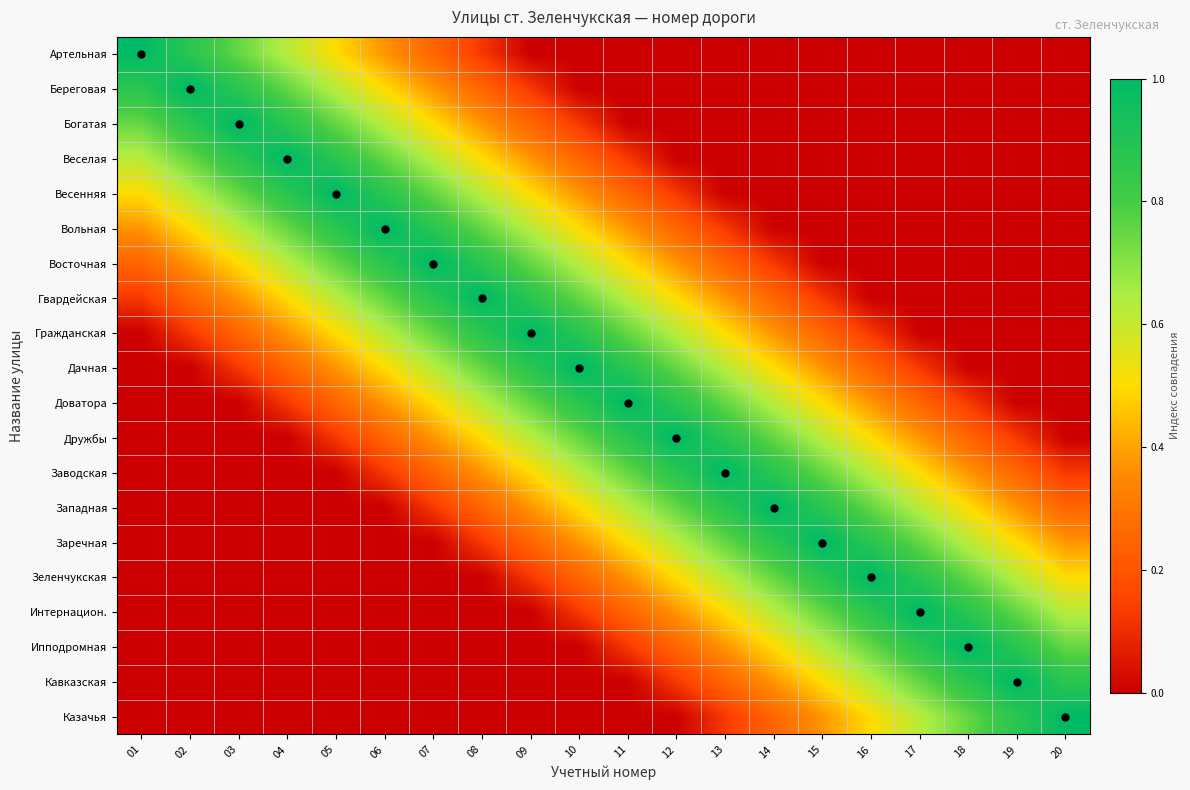

Reading left to right, what are all the values shown in this chart?

Артельная: 01=1.0	02=0.9	03=0.8	04=0.6	05=0.5	06=0.4	07=0.2	08=0.1	09=0.0	10=0.0	11=0.0	12=0.0	13=0.0	14=0.0	15=0.0	16=0.0	17=0.0	18=0.0	19=0.0	20=0.0
Береговая: 01=0.9	02=1.0	03=0.9	04=0.8	05=0.6	06=0.5	07=0.4	08=0.2	09=0.1	10=0.0	11=0.0	12=0.0	13=0.0	14=0.0	15=0.0	16=0.0	17=0.0	18=0.0	19=0.0	20=0.0
Богатая: 01=0.8	02=0.9	03=1.0	04=0.9	05=0.8	06=0.6	07=0.5	08=0.4	09=0.2	10=0.1	11=0.0	12=0.0	13=0.0	14=0.0	15=0.0	16=0.0	17=0.0	18=0.0	19=0.0	20=0.0
Веселая: 01=0.6	02=0.8	03=0.9	04=1.0	05=0.9	06=0.8	07=0.6	08=0.5	09=0.4	10=0.2	11=0.1	12=0.0	13=0.0	14=0.0	15=0.0	16=0.0	17=0.0	18=0.0	19=0.0	20=0.0
Весенняя: 01=0.5	02=0.6	03=0.8	04=0.9	05=1.0	06=0.9	07=0.8	08=0.6	09=0.5	10=0.4	11=0.2	12=0.1	13=0.0	14=0.0	15=0.0	16=0.0	17=0.0	18=0.0	19=0.0	20=0.0
Вольная: 01=0.4	02=0.5	03=0.6	04=0.8	05=0.9	06=1.0	07=0.9	08=0.8	09=0.6	10=0.5	11=0.4	12=0.2	13=0.1	14=0.0	15=0.0	16=0.0	17=0.0	18=0.0	19=0.0	20=0.0
Восточная: 01=0.2	02=0.4	03=0.5	04=0.6	05=0.8	06=0.9	07=1.0	08=0.9	09=0.8	10=0.6	11=0.5	12=0.4	13=0.2	14=0.1	15=0.0	16=0.0	17=0.0	18=0.0	19=0.0	20=0.0
Гвардейская: 01=0.1	02=0.2	03=0.4	04=0.5	05=0.6	06=0.8	07=0.9	08=1.0	09=0.9	10=0.8	11=0.6	12=0.5	13=0.4	14=0.2	15=0.1	16=0.0	17=0.0	18=0.0	19=0.0	20=0.0
Гражданская: 01=0.0	02=0.1	03=0.2	04=0.4	05=0.5	06=0.6	07=0.8	08=0.9	09=1.0	10=0.9	11=0.8	12=0.6	13=0.5	14=0.4	15=0.2	16=0.1	17=0.0	18=0.0	19=0.0	20=0.0
Дачная: 01=0.0	02=0.0	03=0.1	04=0.2	05=0.4	06=0.5	07=0.6	08=0.8	09=0.9	10=1.0	11=0.9	12=0.8	13=0.6	14=0.5	15=0.4	16=0.2	17=0.1	18=0.0	19=0.0	20=0.0
Доватора: 01=0.0	02=0.0	03=0.0	04=0.1	05=0.2	06=0.4	07=0.5	08=0.6	09=0.8	10=0.9	11=1.0	12=0.9	13=0.8	14=0.6	15=0.5	16=0.4	17=0.2	18=0.1	19=0.0	20=0.0
Дружбы: 01=0.0	02=0.0	03=0.0	04=0.0	05=0.1	06=0.2	07=0.4	08=0.5	09=0.6	10=0.8	11=0.9	12=1.0	13=0.9	14=0.8	15=0.6	16=0.5	17=0.4	18=0.2	19=0.1	20=0.0
Заводская: 01=0.0	02=0.0	03=0.0	04=0.0	05=0.0	06=0.1	07=0.2	08=0.4	09=0.5	10=0.6	11=0.8	12=0.9	13=1.0	14=0.9	15=0.8	16=0.6	17=0.5	18=0.4	19=0.2	20=0.1
Западная: 01=0.0	02=0.0	03=0.0	04=0.0	05=0.0	06=0.0	07=0.1	08=0.2	09=0.4	10=0.5	11=0.6	12=0.8	13=0.9	14=1.0	15=0.9	16=0.8	17=0.6	18=0.5	19=0.4	20=0.2
Заречная: 01=0.0	02=0.0	03=0.0	04=0.0	05=0.0	06=0.0	07=0.0	08=0.1	09=0.2	10=0.4	11=0.5	12=0.6	13=0.8	14=0.9	15=1.0	16=0.9	17=0.8	18=0.6	19=0.5	20=0.4
Зеленчукская: 01=0.0	02=0.0	03=0.0	04=0.0	05=0.0	06=0.0	07=0.0	08=0.0	09=0.1	10=0.2	11=0.4	12=0.5	13=0.6	14=0.8	15=0.9	16=1.0	17=0.9	18=0.8	19=0.6	20=0.5
Интернацион.: 01=0.0	02=0.0	03=0.0	04=0.0	05=0.0	06=0.0	07=0.0	08=0.0	09=0.0	10=0.1	11=0.2	12=0.4	13=0.5	14=0.6	15=0.8	16=0.9	17=1.0	18=0.9	19=0.8	20=0.6
Ипподромная: 01=0.0	02=0.0	03=0.0	04=0.0	05=0.0	06=0.0	07=0.0	08=0.0	09=0.0	10=0.0	11=0.1	12=0.2	13=0.4	14=0.5	15=0.6	16=0.8	17=0.9	18=1.0	19=0.9	20=0.8
Кавказская: 01=0.0	02=0.0	03=0.0	04=0.0	05=0.0	06=0.0	07=0.0	08=0.0	09=0.0	10=0.0	11=0.0	12=0.1	13=0.2	14=0.4	15=0.5	16=0.6	17=0.8	18=0.9	19=1.0	20=0.9
Казачья: 01=0.0	02=0.0	03=0.0	04=0.0	05=0.0	06=0.0	07=0.0	08=0.0	09=0.0	10=0.0	11=0.0	12=0.0	13=0.1	14=0.2	15=0.4	16=0.5	17=0.6	18=0.8	19=0.9	20=1.0